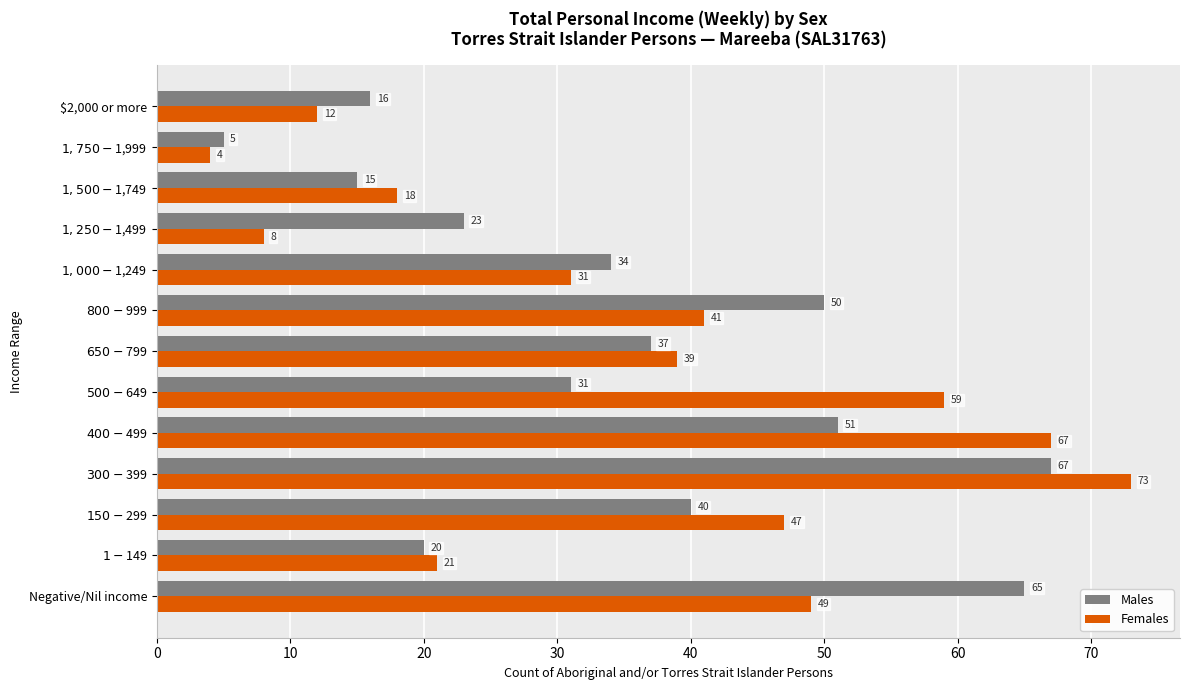

Where is Males nearest to the value 36?

$650-$799